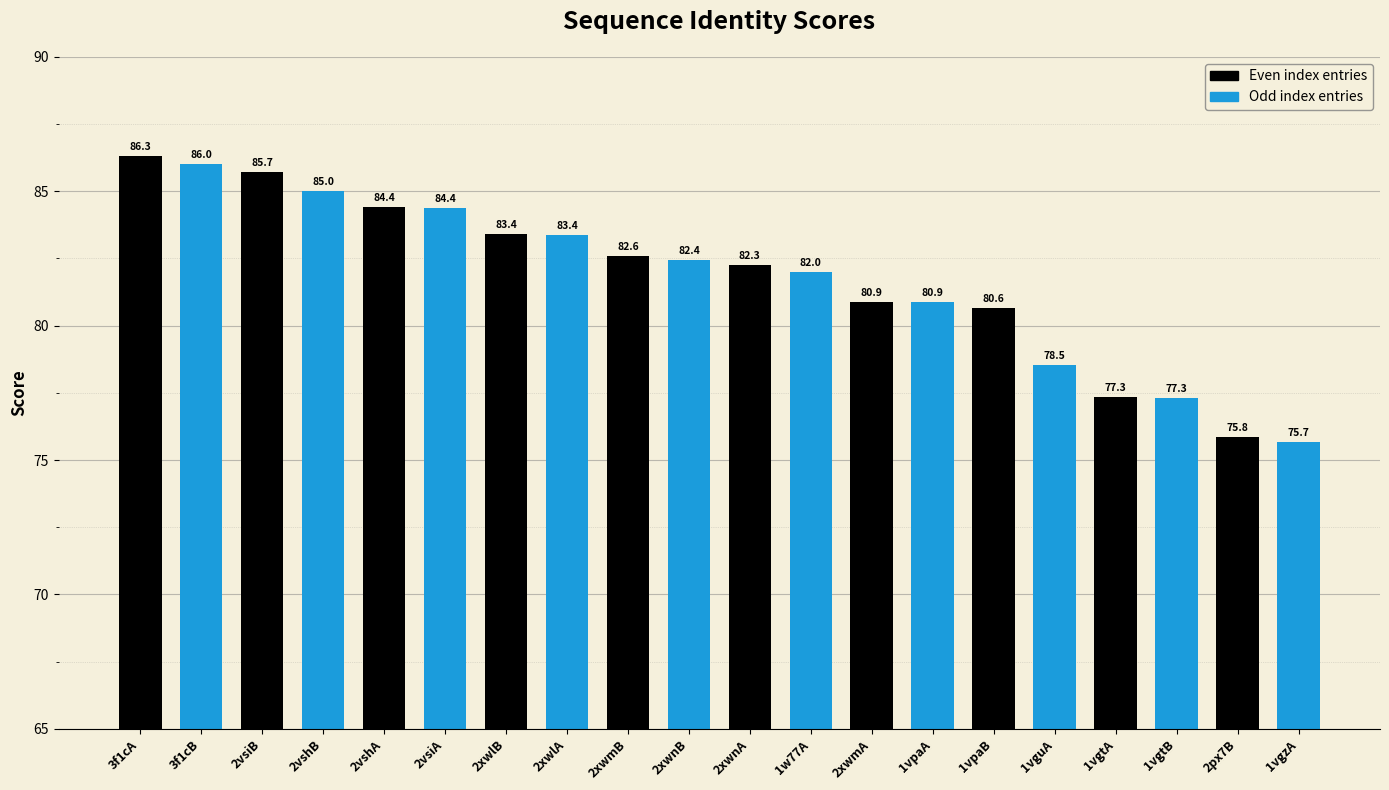

Are the bars horizontal?

No